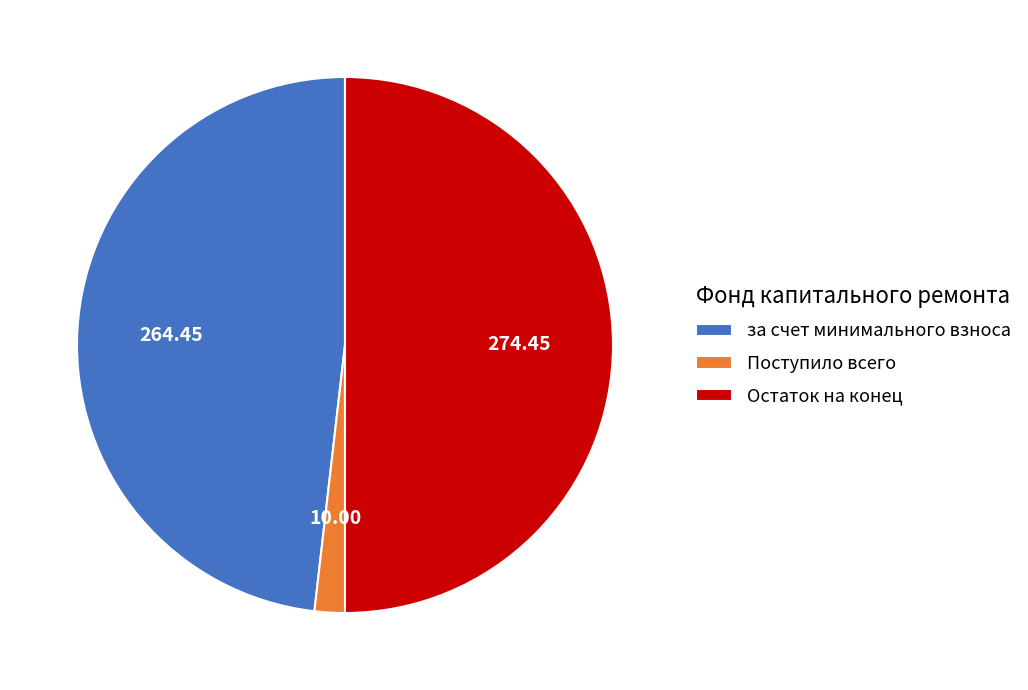

Does Поступило всего represent more than half of the total?

No